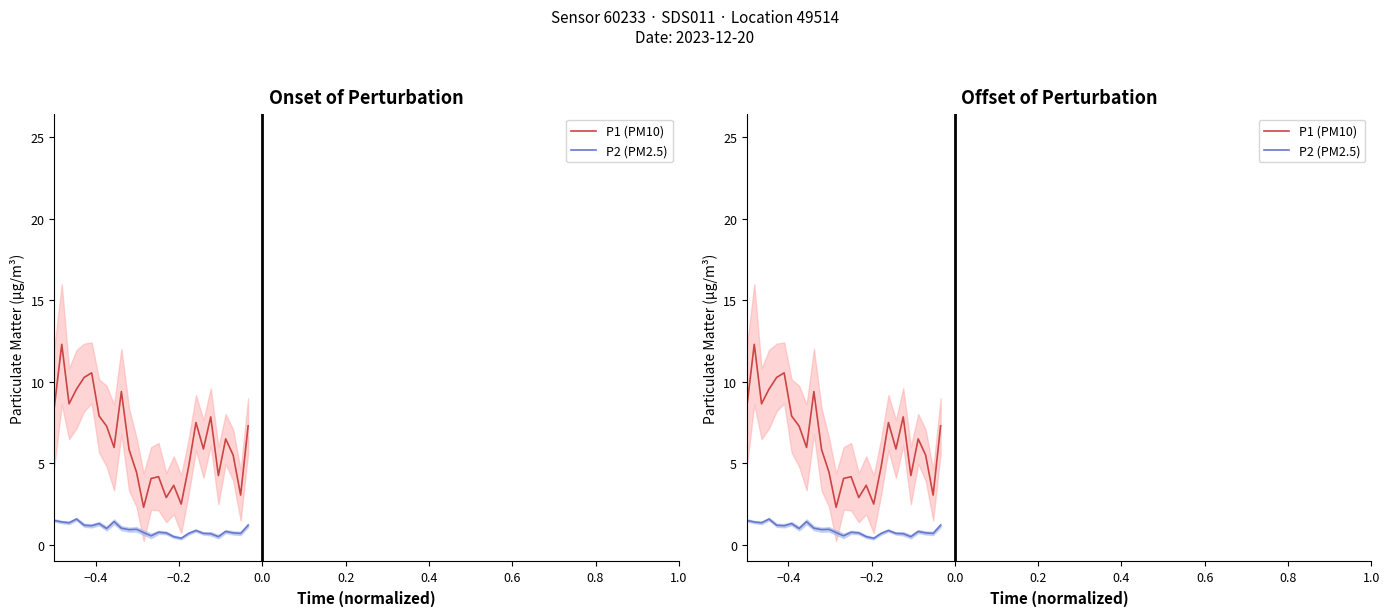

How many lines are shown in the chart?

2